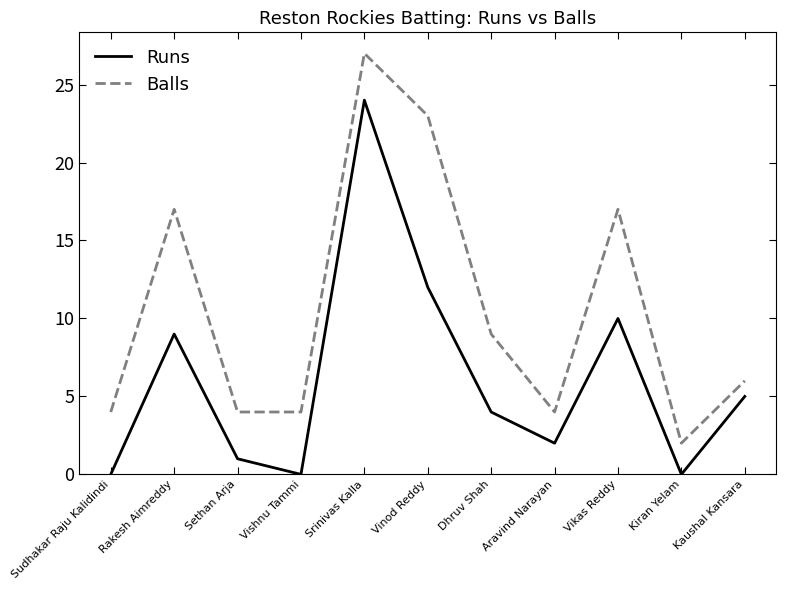

Reading left to right, list all the values displayed in this chart.

Runs: 0	9	1	0	24	12	4	2	10	0	5
Balls: 4	17	4	4	27	23	9	4	17	2	6